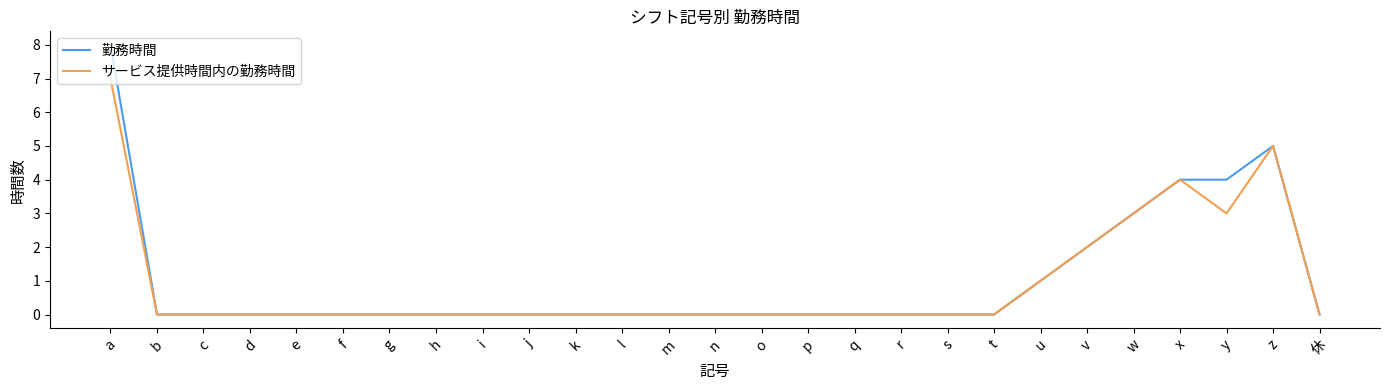

Does the chart display data point markers on the line(s)?

No